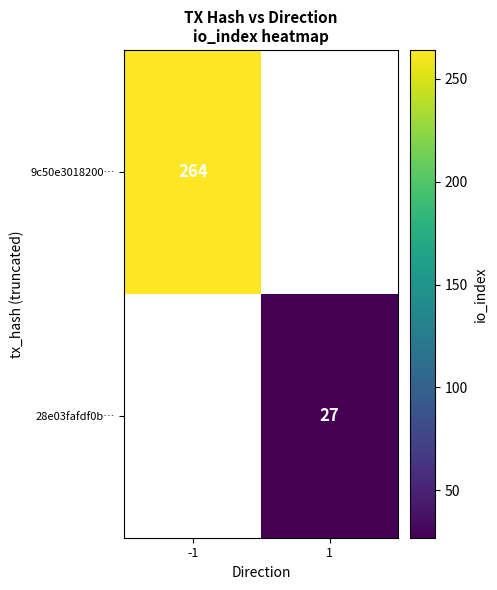

At how many categories does at least one series exceed 205?

1